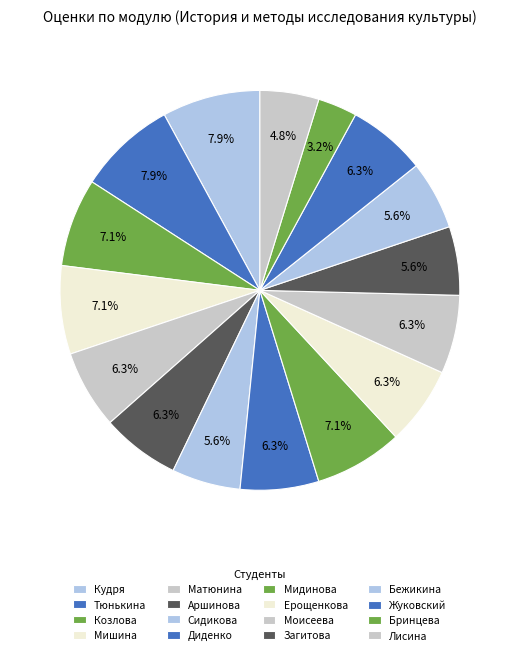

Count the number of slices in the pie.

16